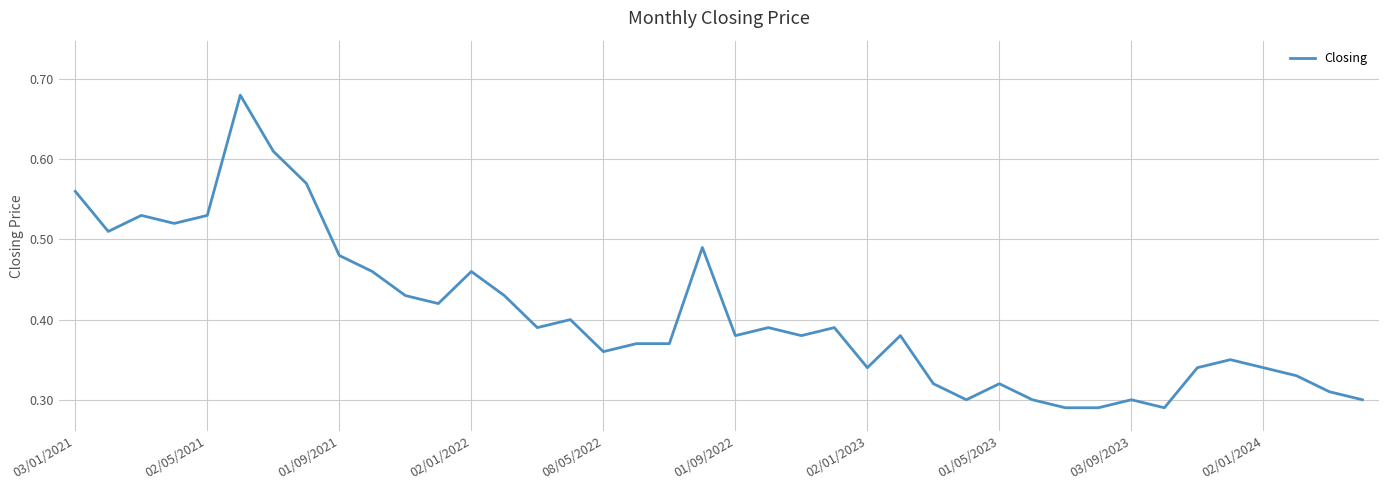

What is the sum of all values?

16.2